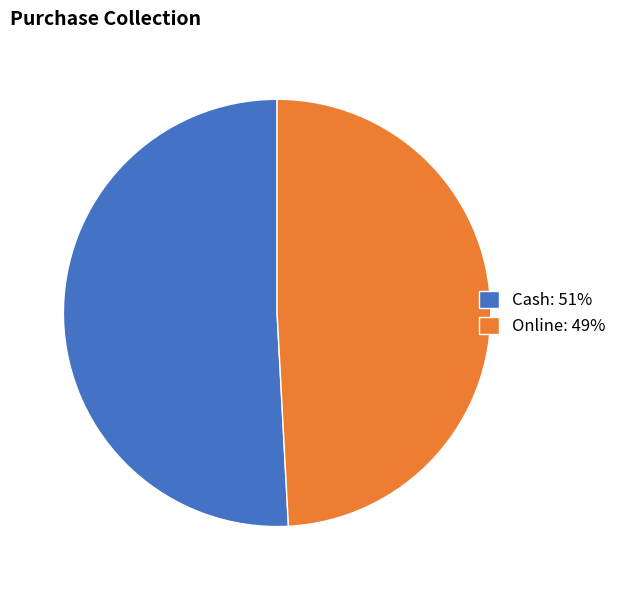

Between Cash and Online, which is larger?

Cash